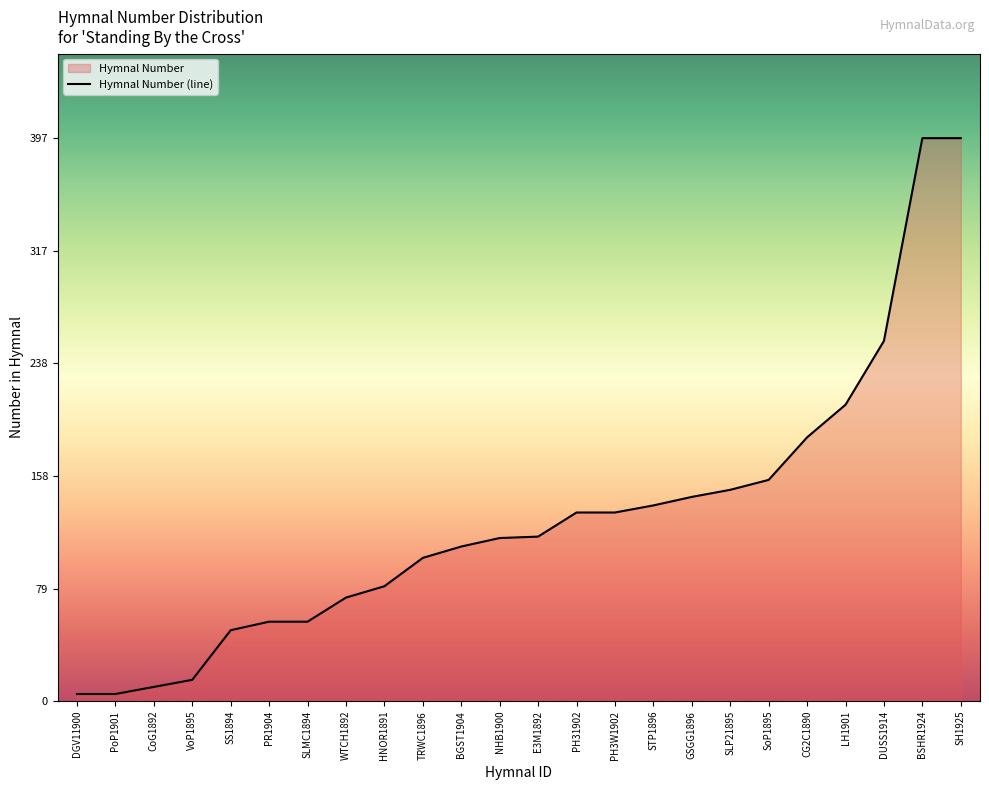

True or false: the data has more than 2 interior local peaks.

False